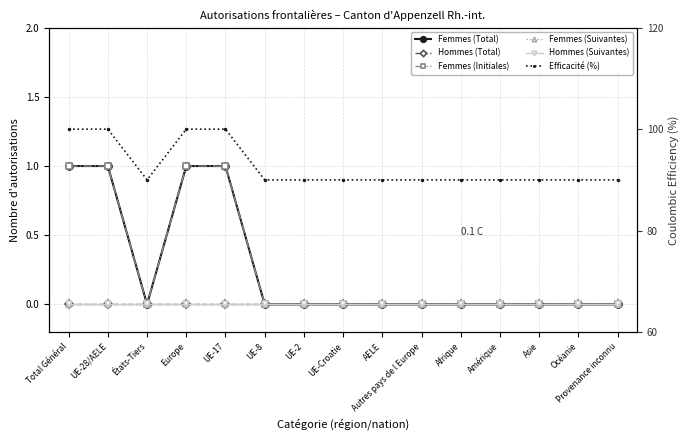

How many lines are shown in the chart?

6